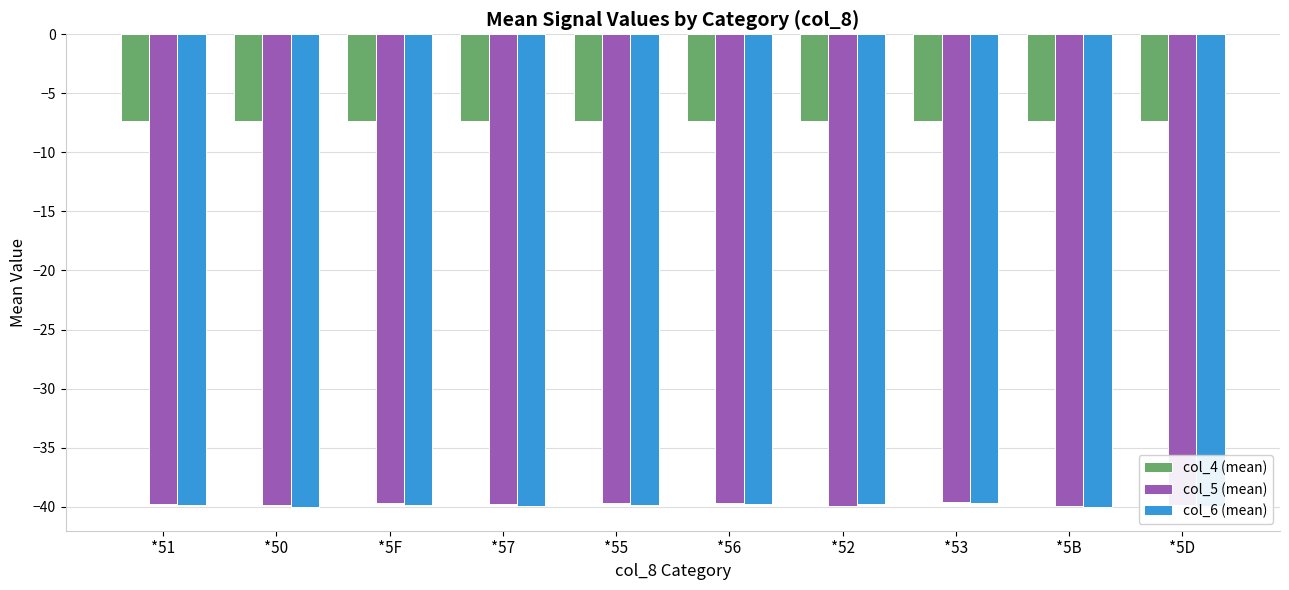

What is the difference between the highest and lowest values at *5F?

32.5